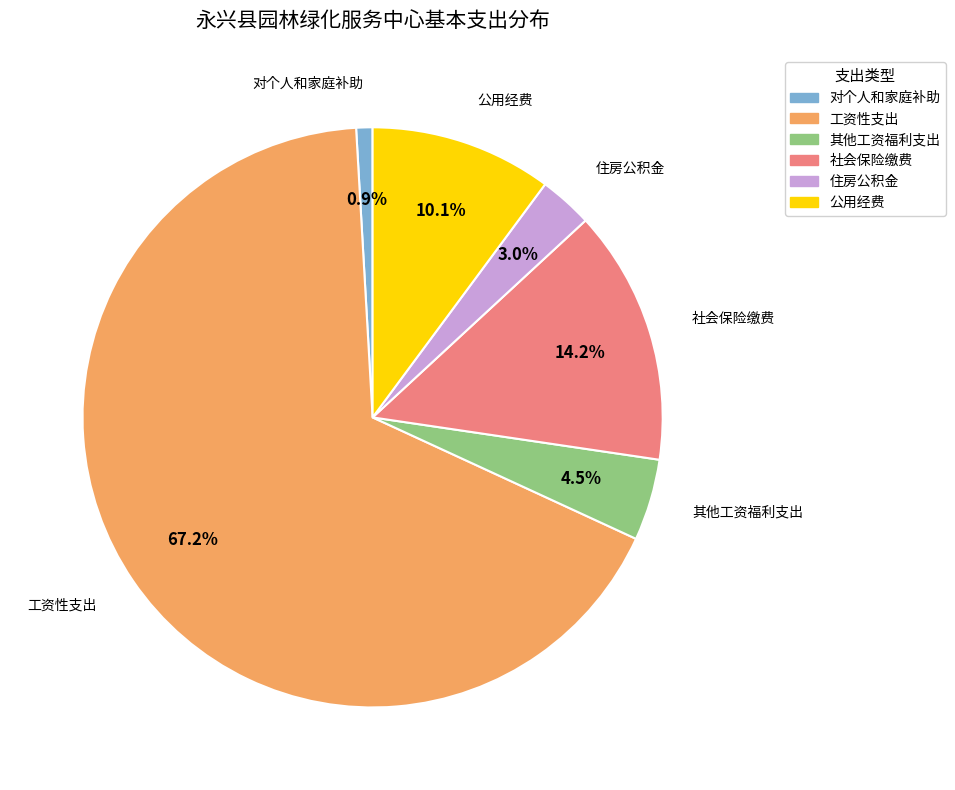

Is it true that 公用经费 is 10% of the pie?

True